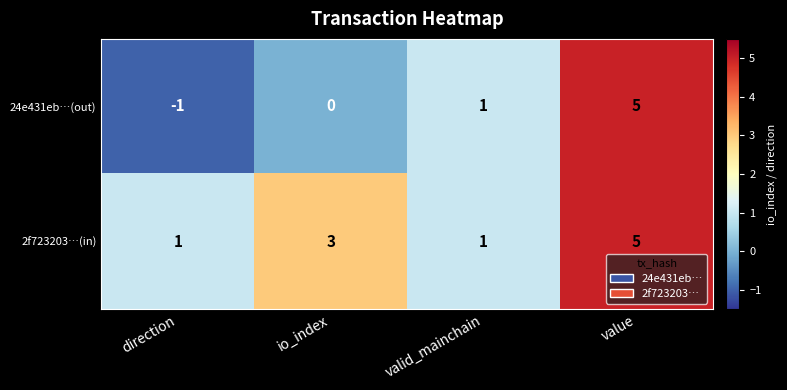

Between direction and io_index, which series saw the biggest shift?

2f723203…(in)